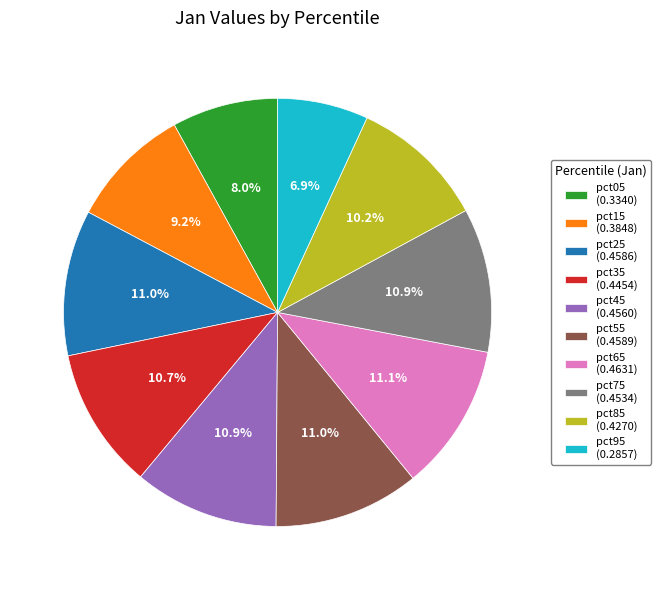

What percentage do pct95 and pct65 together represent?

18.0%